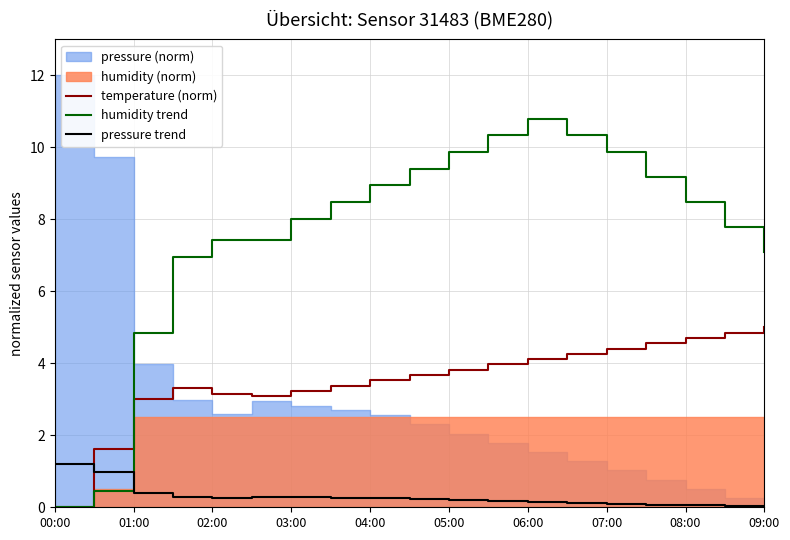

Which category has the highest value in the humidity trend series?

06:00